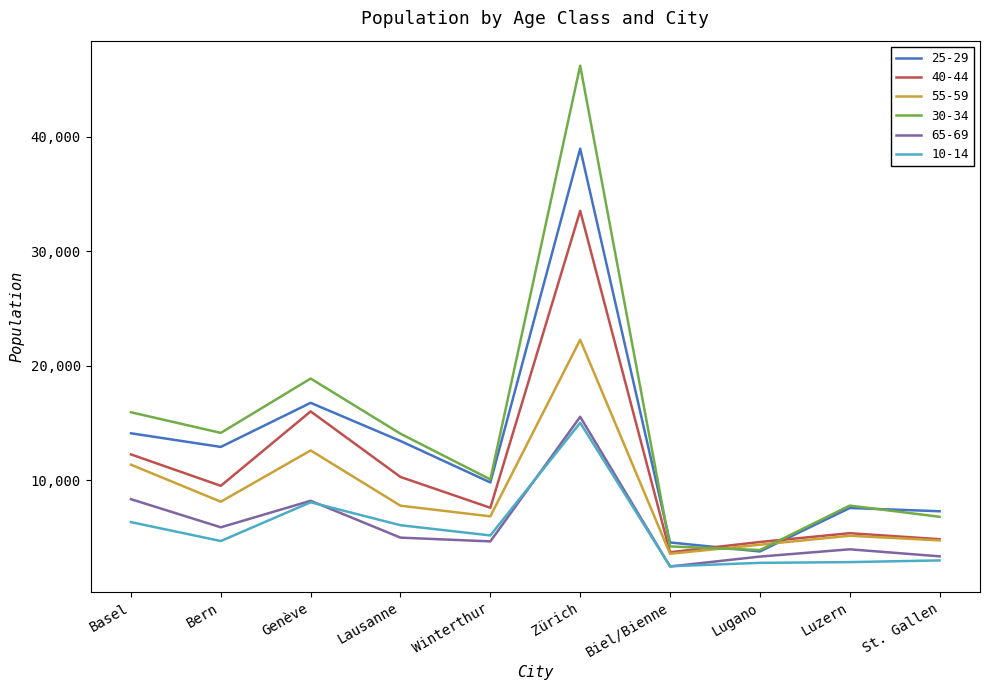

True or false: 65-69 and 30-34 cross at least once.

False